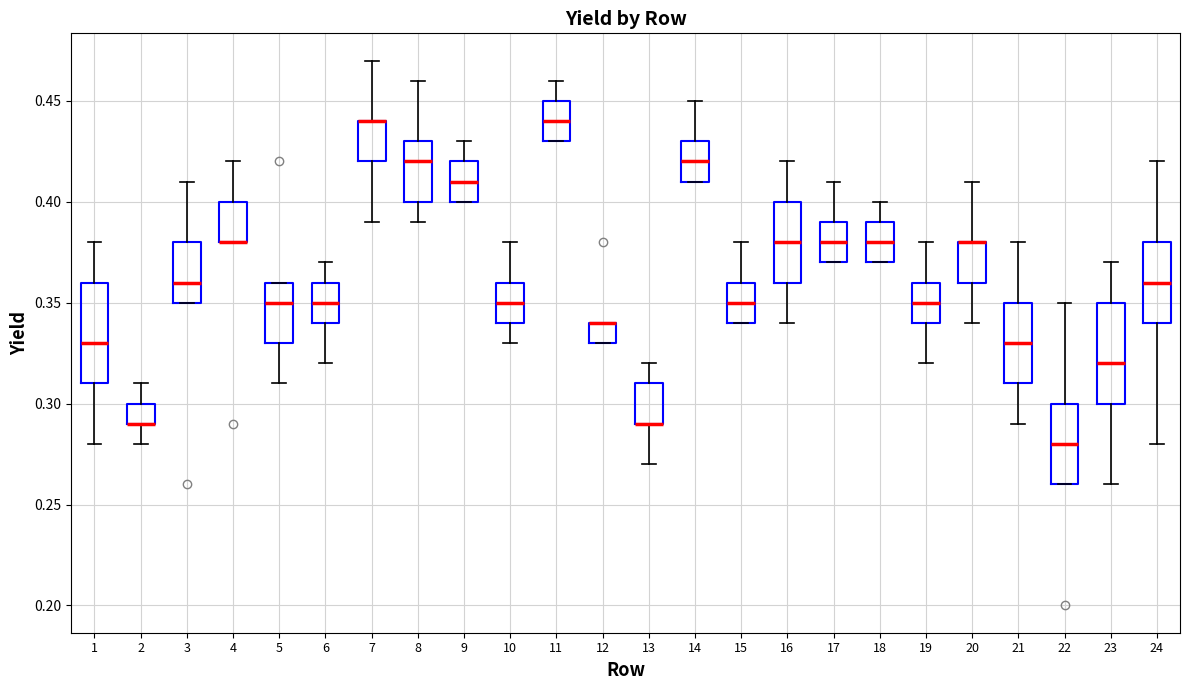

Reading left to right, transcribe this box plot: for each box, give where its median line is, the range the box spans, and where its two whiskers end, as read against the y-axis. The values are not printed on the chart, so give them approximately, as read against the axis.

1: median 0.33, box 0.31 to 0.36, whiskers 0.28 to 0.38
2: median 0.29 (drawn on the box's lower edge), box 0.29 to 0.30, whiskers 0.28 to 0.31
3: median 0.36, box 0.35 to 0.38, whiskers 0.35 to 0.41
4: median 0.38 (drawn on the box's lower edge), box 0.38 to 0.40, whiskers 0.38 to 0.42
5: median 0.35, box 0.33 to 0.36, whiskers 0.31 to 0.36
6: median 0.35, box 0.34 to 0.36, whiskers 0.32 to 0.37
7: median 0.44 (drawn on the box's upper edge), box 0.42 to 0.44, whiskers 0.39 to 0.47
8: median 0.42, box 0.40 to 0.43, whiskers 0.39 to 0.46
9: median 0.41, box 0.40 to 0.42, whiskers 0.40 to 0.43
10: median 0.35, box 0.34 to 0.36, whiskers 0.33 to 0.38
11: median 0.44, box 0.43 to 0.45, whiskers 0.43 to 0.46
12: median 0.34 (drawn on the box's upper edge), box 0.33 to 0.34, whiskers 0.33 to 0.34
13: median 0.29 (drawn on the box's lower edge), box 0.29 to 0.31, whiskers 0.27 to 0.32
14: median 0.42, box 0.41 to 0.43, whiskers 0.41 to 0.45
15: median 0.35, box 0.34 to 0.36, whiskers 0.34 to 0.38
16: median 0.38, box 0.36 to 0.40, whiskers 0.34 to 0.42
17: median 0.38, box 0.37 to 0.39, whiskers 0.37 to 0.41
18: median 0.38, box 0.37 to 0.39, whiskers 0.37 to 0.40
19: median 0.35, box 0.34 to 0.36, whiskers 0.32 to 0.38
20: median 0.38 (drawn on the box's upper edge), box 0.36 to 0.38, whiskers 0.34 to 0.41
21: median 0.33, box 0.31 to 0.35, whiskers 0.29 to 0.38
22: median 0.28, box 0.26 to 0.30, whiskers 0.26 to 0.35
23: median 0.32, box 0.30 to 0.35, whiskers 0.26 to 0.37
24: median 0.36, box 0.34 to 0.38, whiskers 0.28 to 0.42